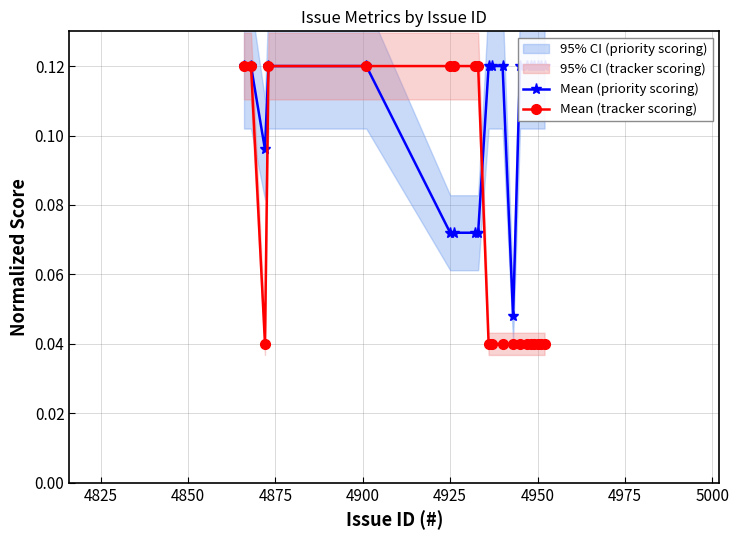

Count the Mean (tracker scoring) values in the range 0 to 1.

20